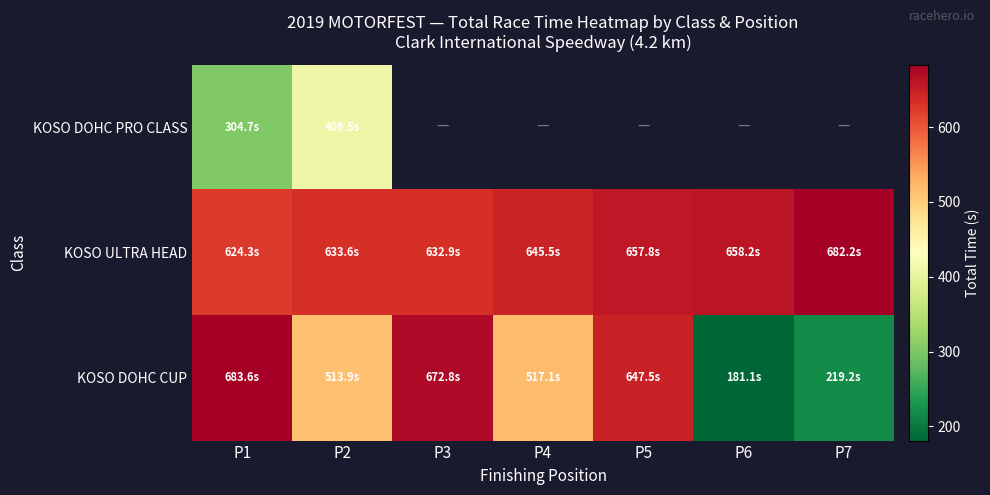

Which series has the widest spread of values?

KOSO DOHC CUP